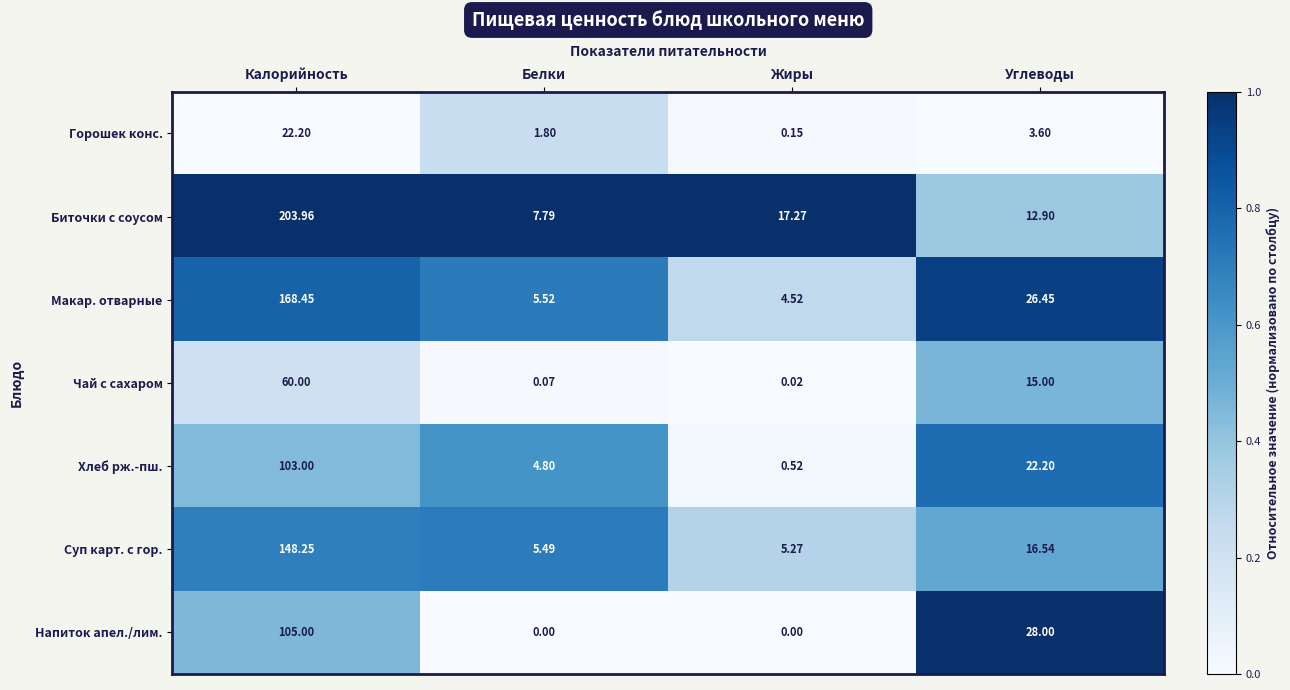

Which label corresponds to the largest value in the chart?

Калорийность